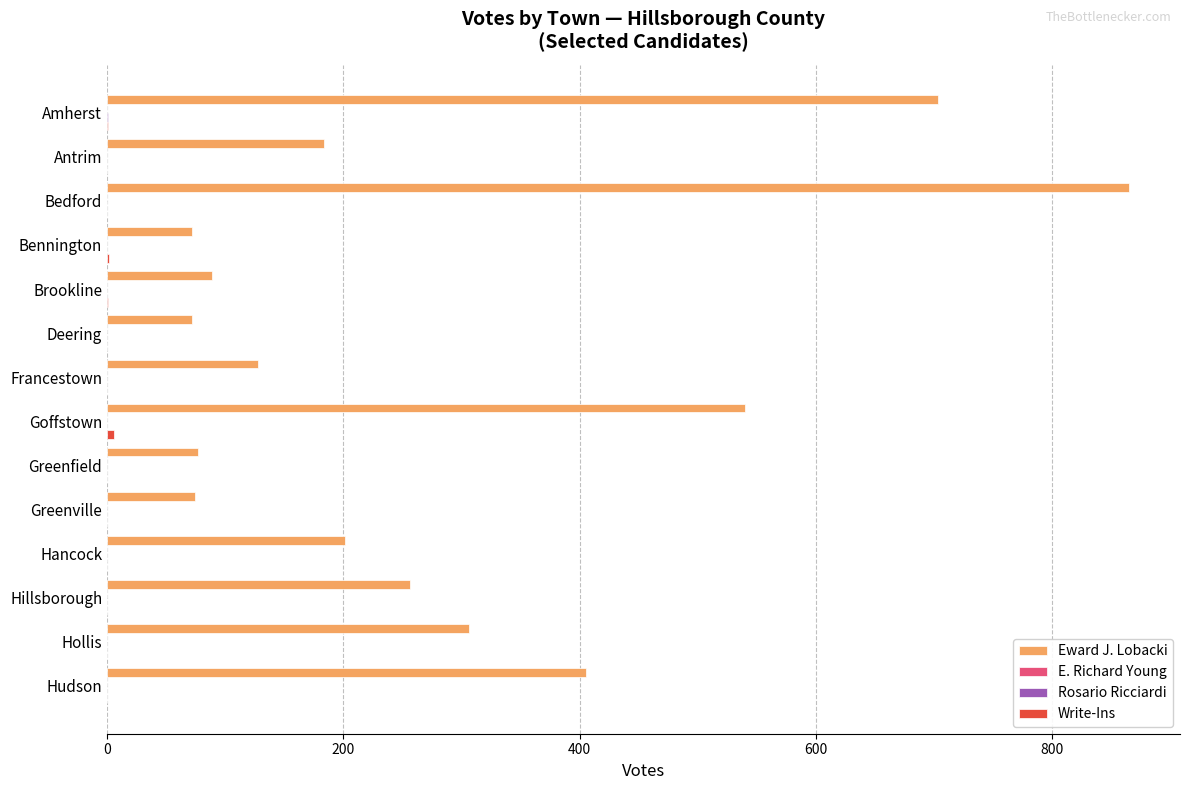

At which category is the sum across all series the highest?

Bedford